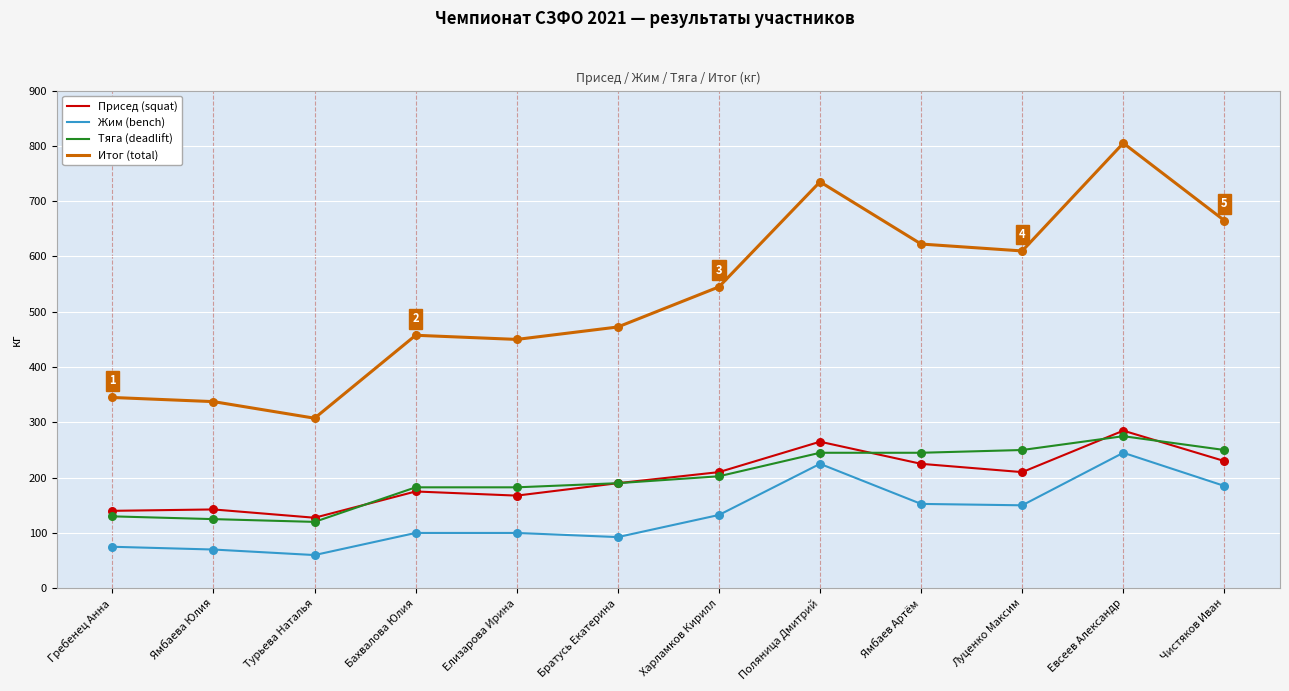

Is the value of Итог (total) at Гребенец Анна greater than the value of Тяга (deadlift) at Турьева Наталья?

Yes